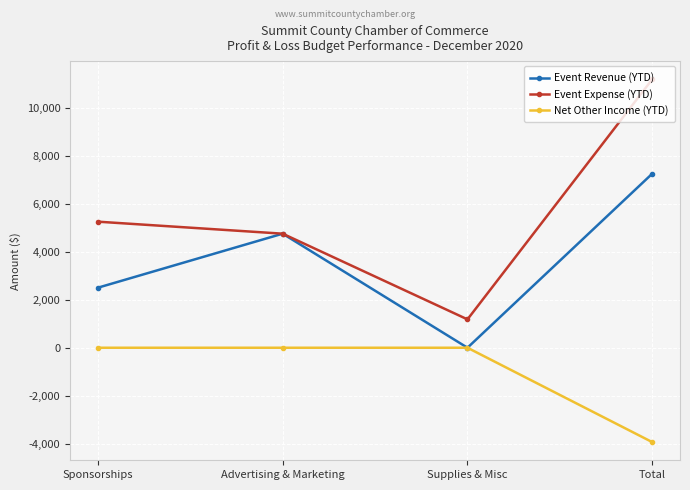

Is the value of Event Expense (YTD) at Supplies & Misc greater than the value of Net Other Income (YTD) at Supplies & Misc?

Yes